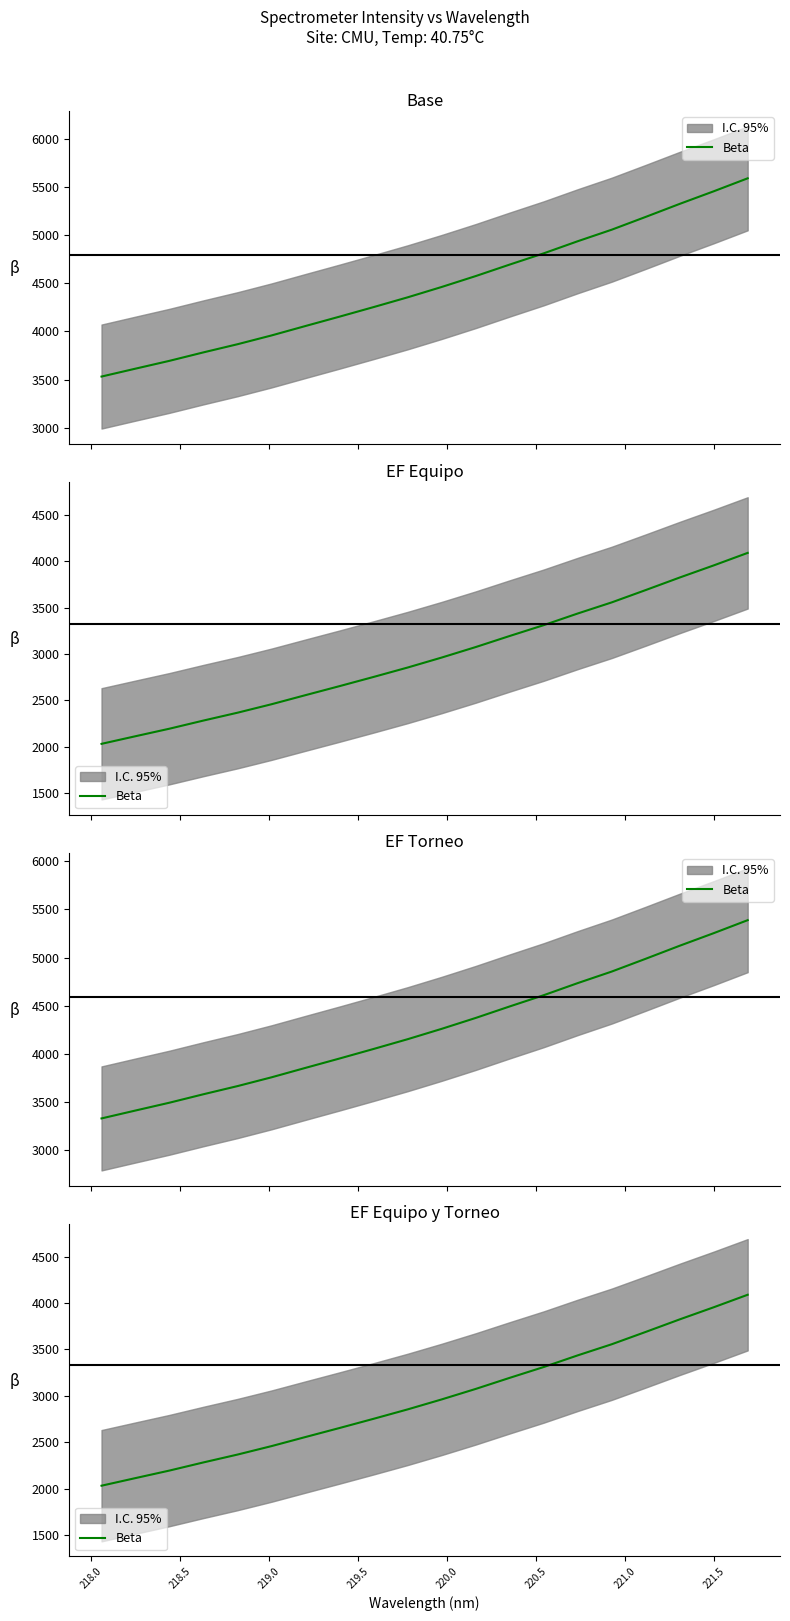

Is this an area chart (filled region under the line)?

No